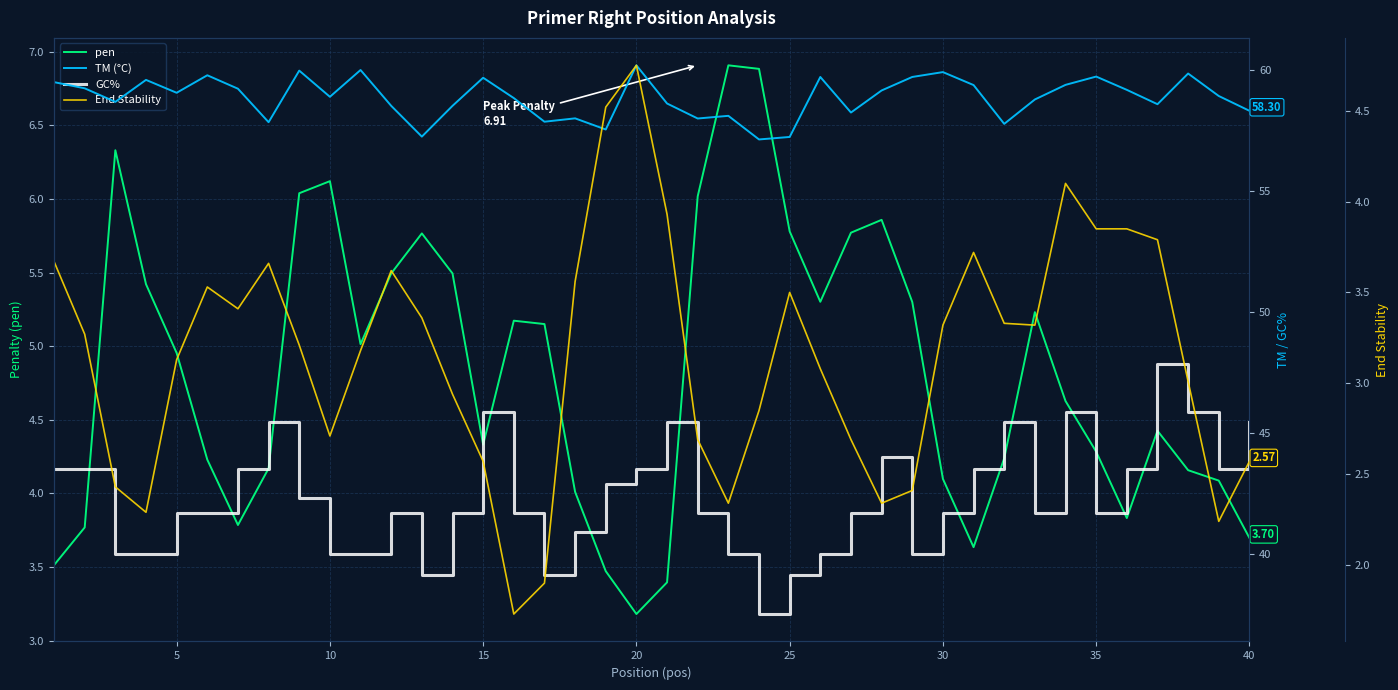

What is the sum of the pen values at 35 and 21?

10.2